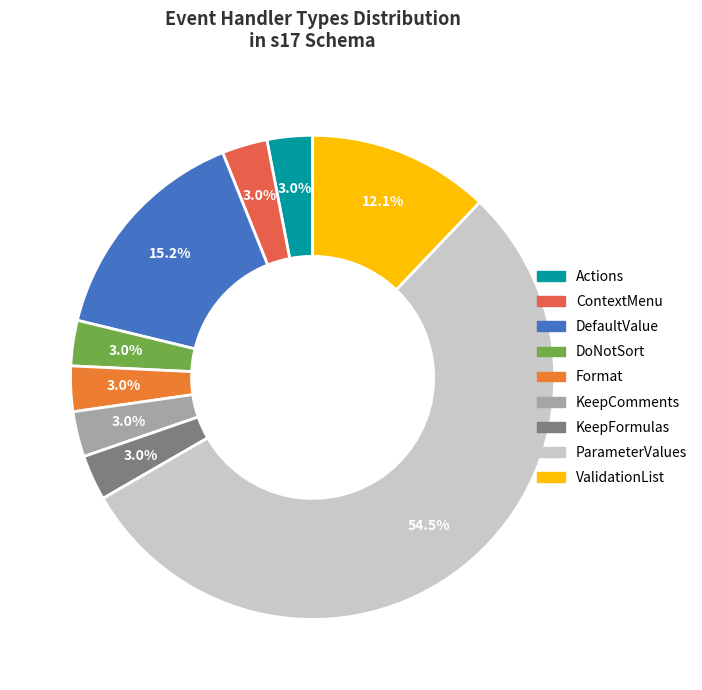

To the nearest percent, what percentage of the pie is DoNotSort?

3%